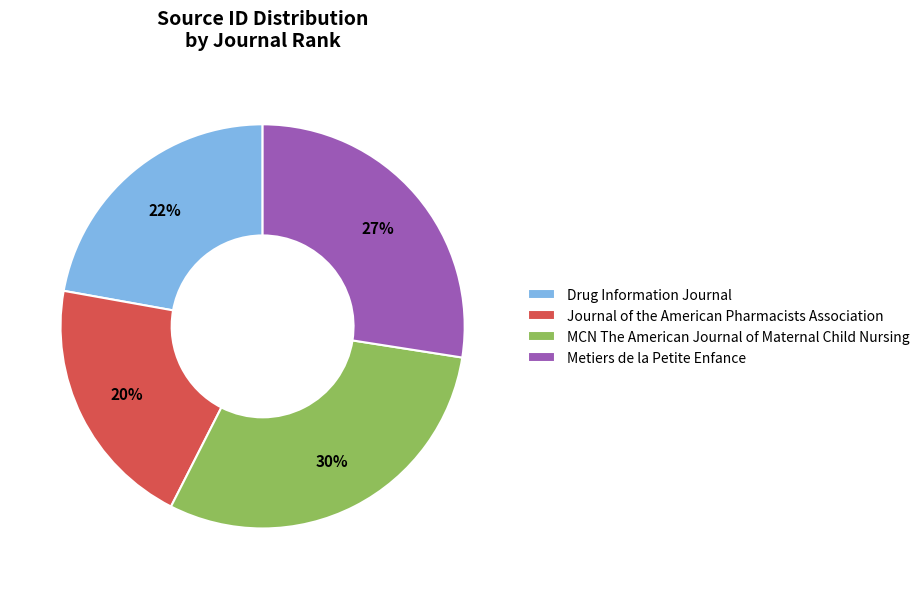

Which category has the biggest portion of the pie?

MCN The American Journal of Maternal Child Nursing